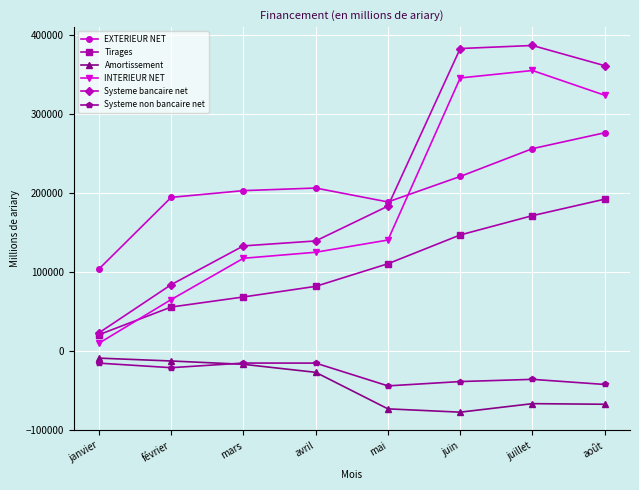

Which series has the widest spread of values?

Systeme bancaire net